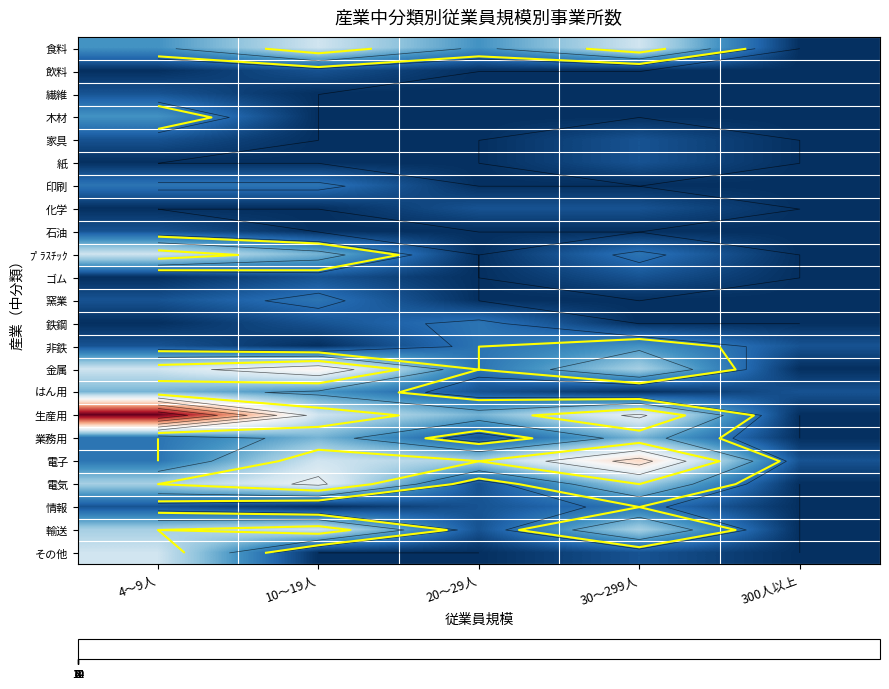

How many data points does each series have?

5